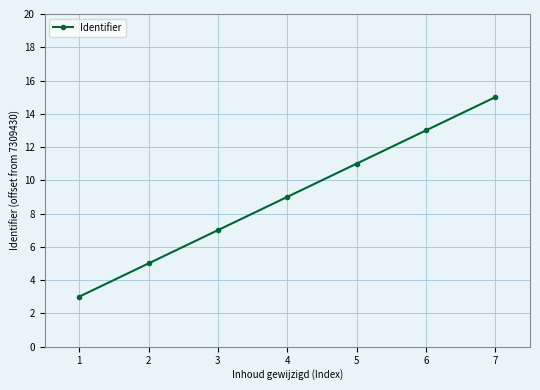

How many distinct data groups are displayed?

1